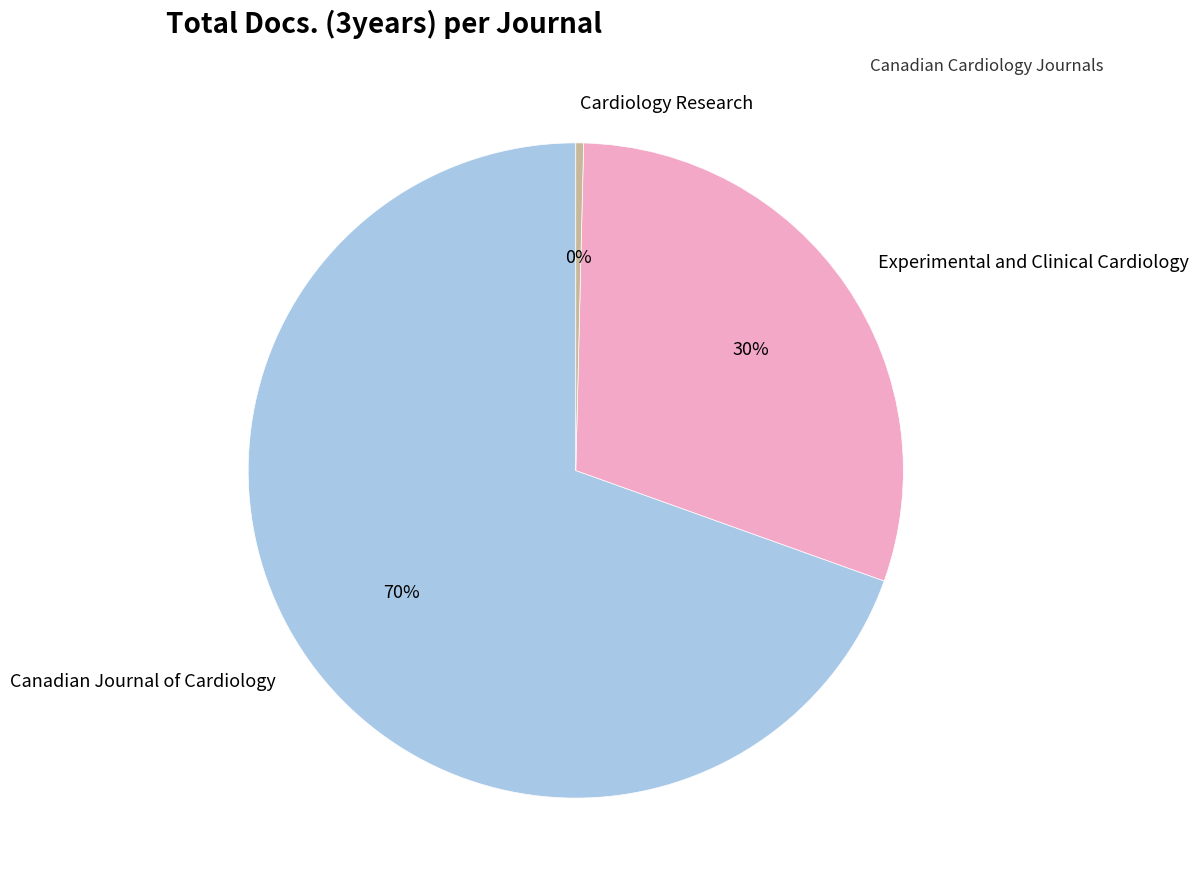

Between Cardiology Research and Canadian Journal of Cardiology, which is larger?

Canadian Journal of Cardiology